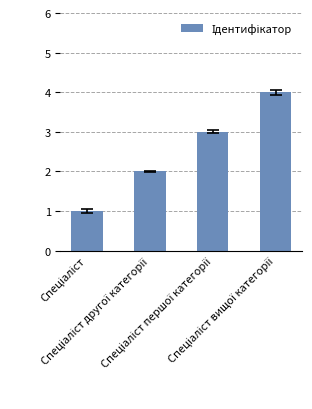

What is the greatest value displayed?

4